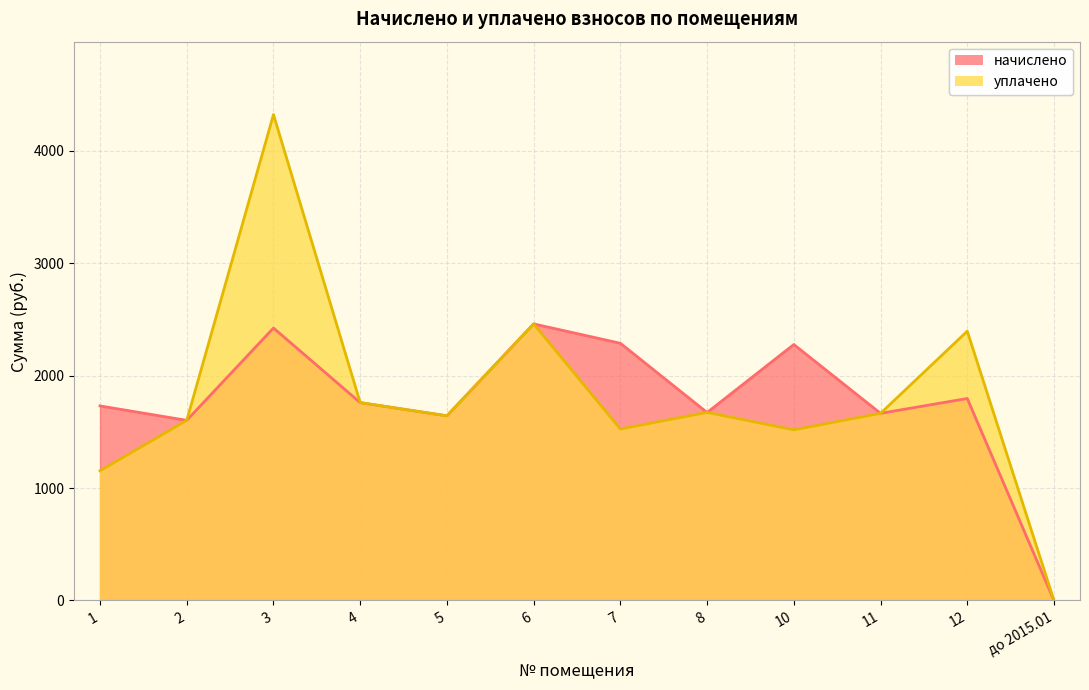

What position from the left is 8?

8